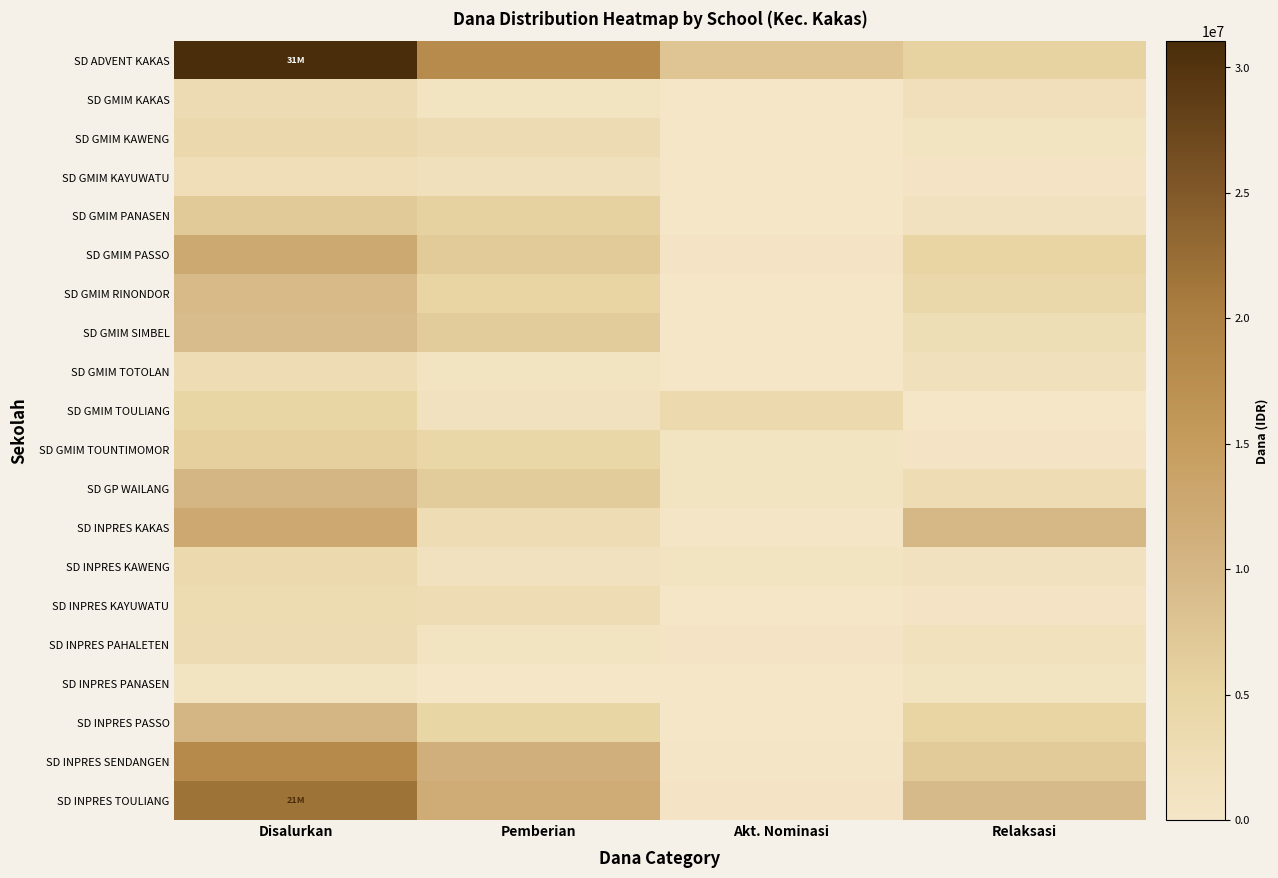

Which series has the largest range (max minus min)?

SD ADVENT KAKAS